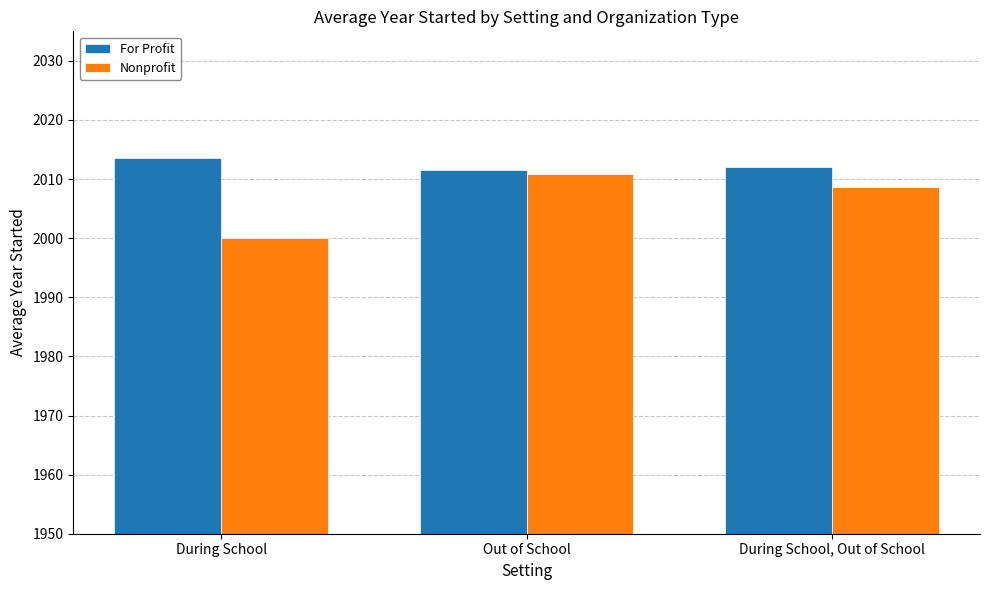

What is the difference between the highest and lowest values at During School, Out of School?

3.4